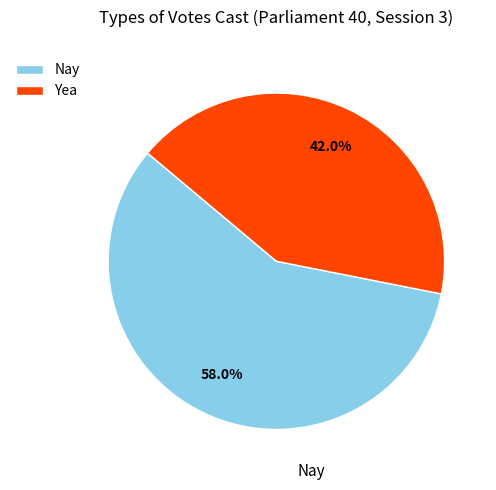

What is the ratio of the value at Nay to the value at Yea?

1.4